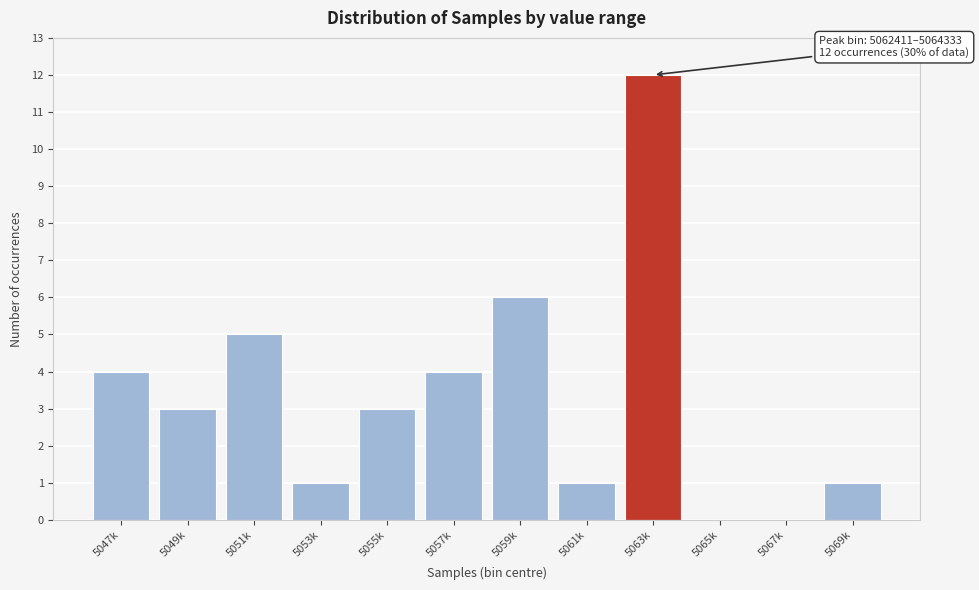

Reading left to right, what are all the values shown in this chart?

5047k=4	5049k=3	5051k=5	5053k=1	5055k=3	5057k=4	5059k=6	5061k=1	5063k=12	5065k=0	5067k=0	5069k=1